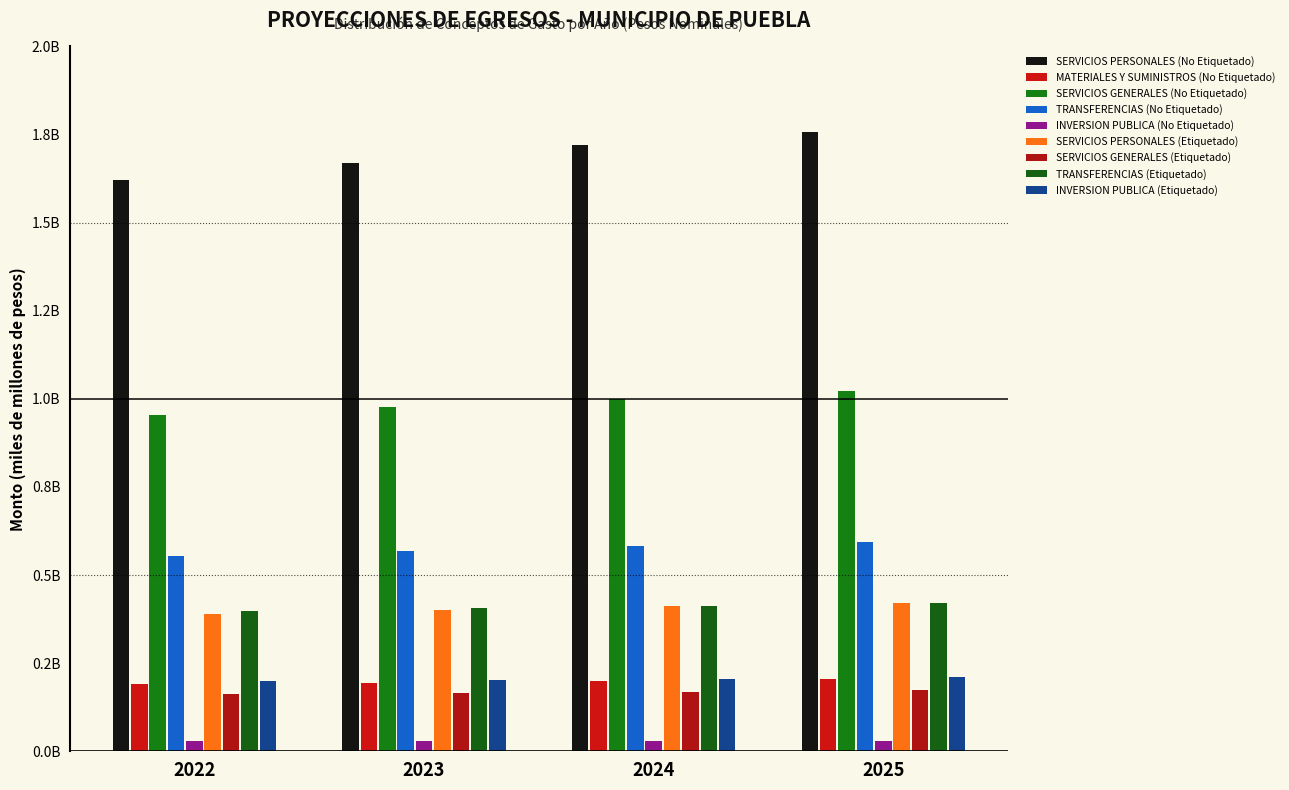

Are the bars grouped side by side (vs. stacked)?

Yes